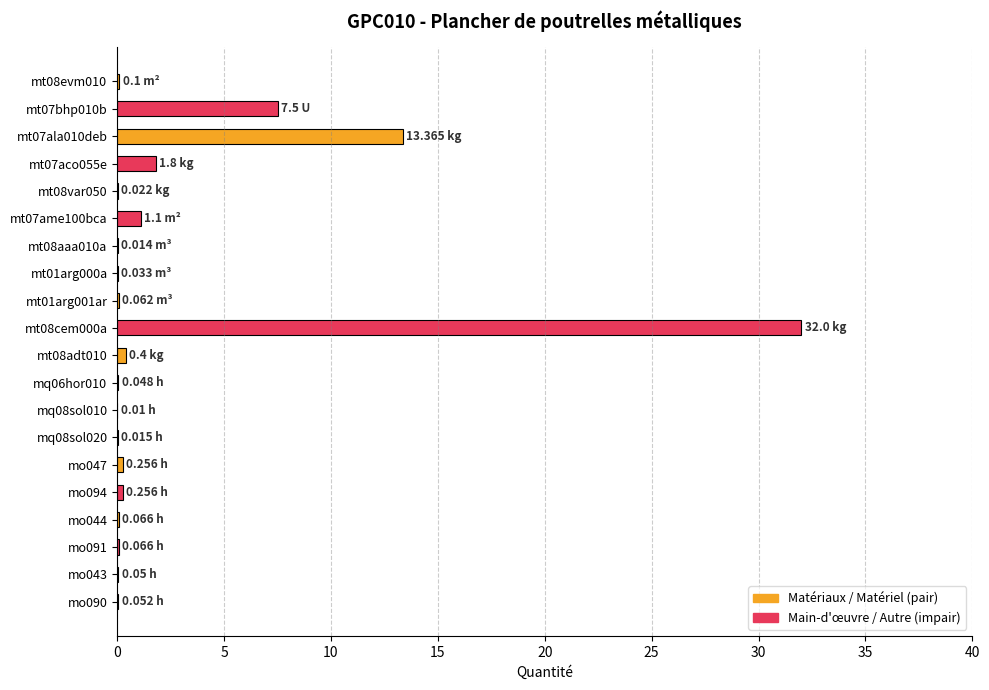

What is the sum of all values?

57.2